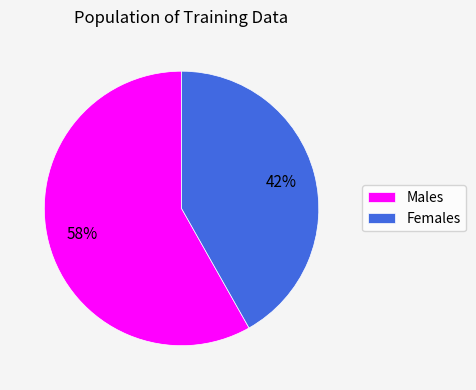

Which slice is the smallest?

Females